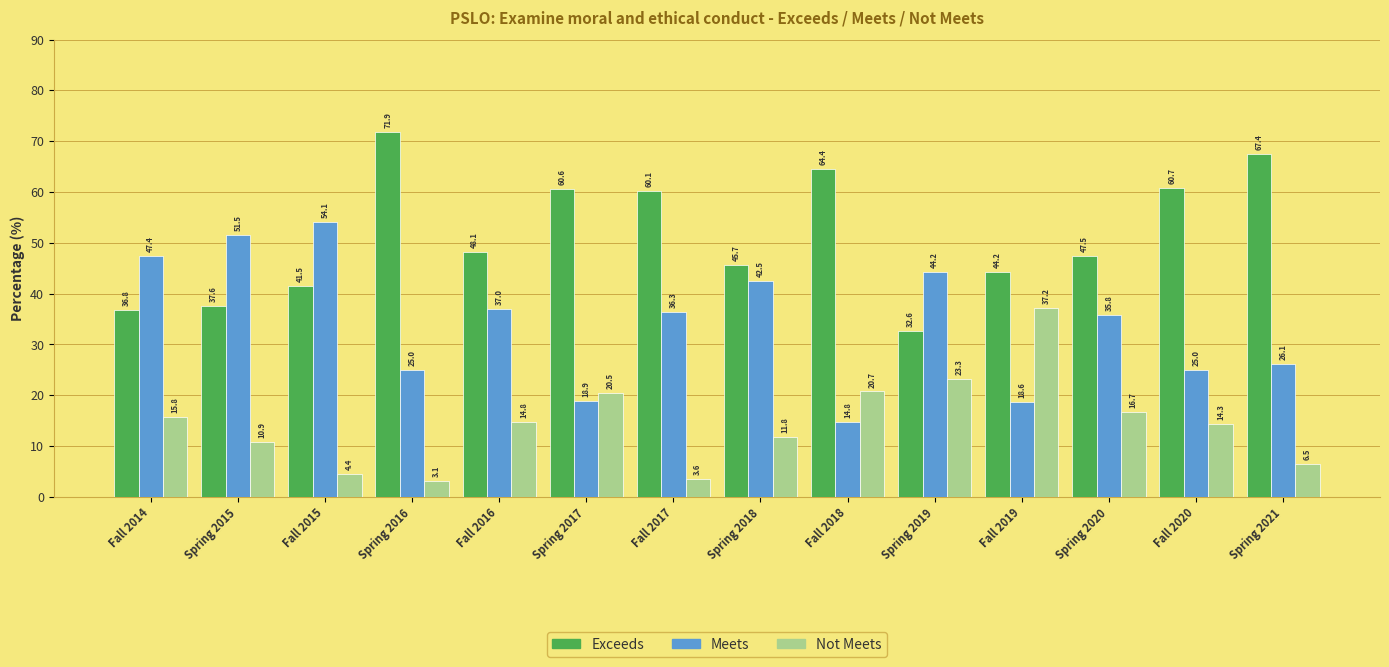

Is it true that Exceeds equals 60.6 at Spring 2017?

True